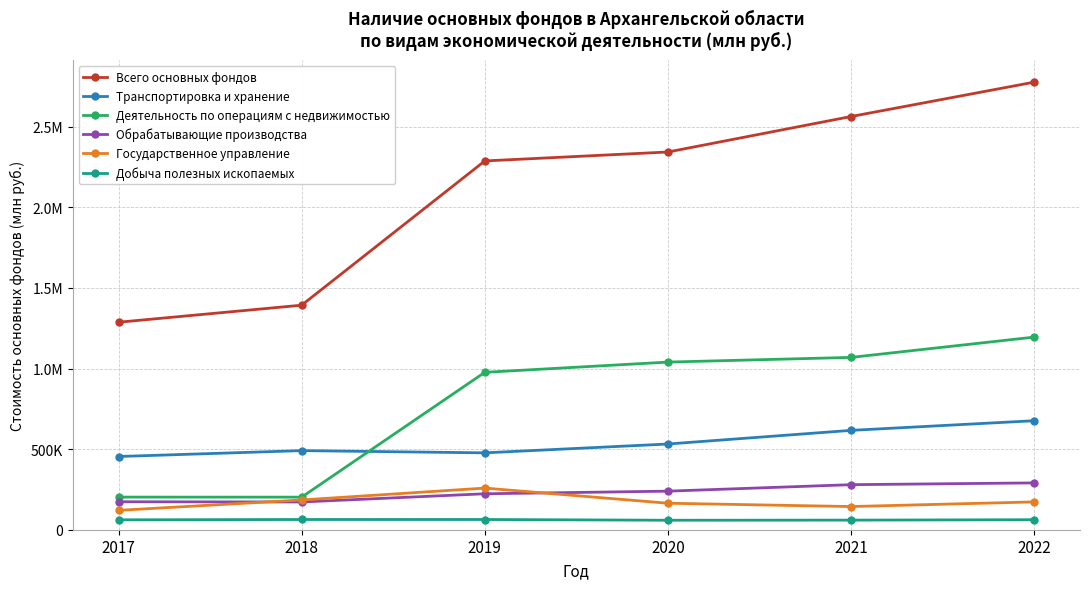

Reading right to left, list all the values displayed in this chart.

Всего основных фондов: 2022=2776352	2021=2563167	2020=2343059	2019=2287521	2018=1392744	2017=1287071
Транспортировка и хранение: 2022=676149	2021=616309	2020=531670	2019=476847	2018=490655	2017=454194
Деятельность по операциям с недвижимостью: 2022=1194836	2021=1068962	2020=1039844	2019=976304	2018=202096	2017=202314
Обрабатывающие производства: 2022=290444	2021=279442	2020=239216	2019=223006	2018=172086	2017=173513
Государственное управление: 2022=172594	2021=143711	2020=164349	2019=258246	2018=184601	2017=120127
Добыча полезных ископаемых: 2022=62078	2021=59535	2020=58808	2019=63405	2018=63411	2017=61365